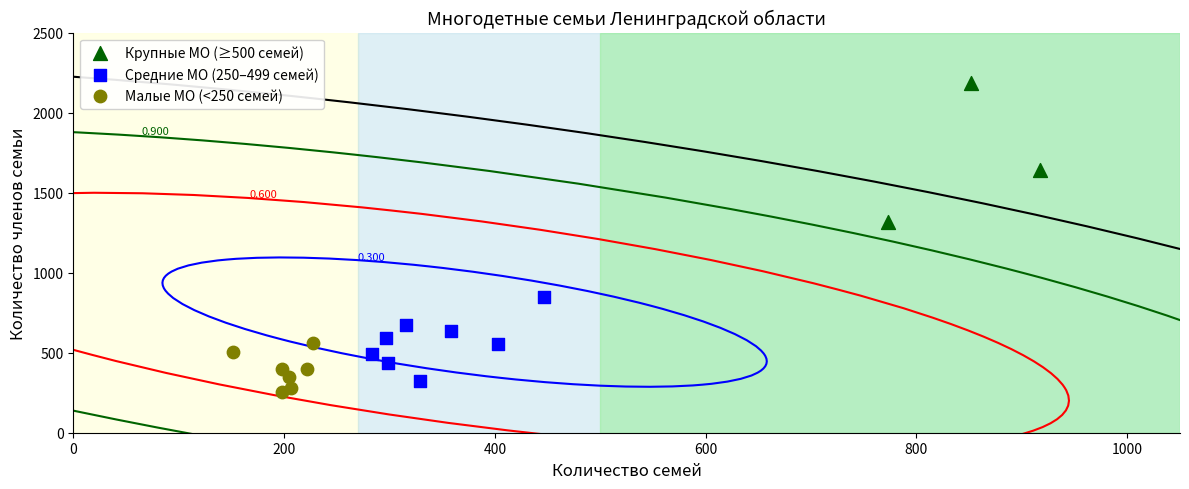

Which series reaches the minimum Y coordinate?

Малые МО (<250 семей)